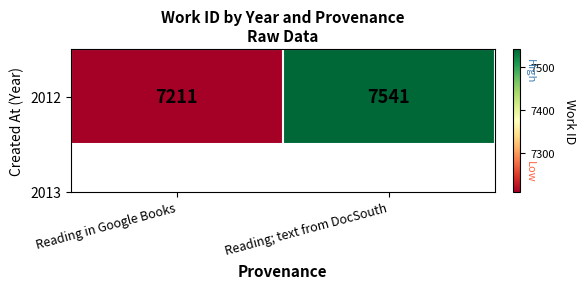

Which label corresponds to the smallest value in the chart?

Reading in Google Books